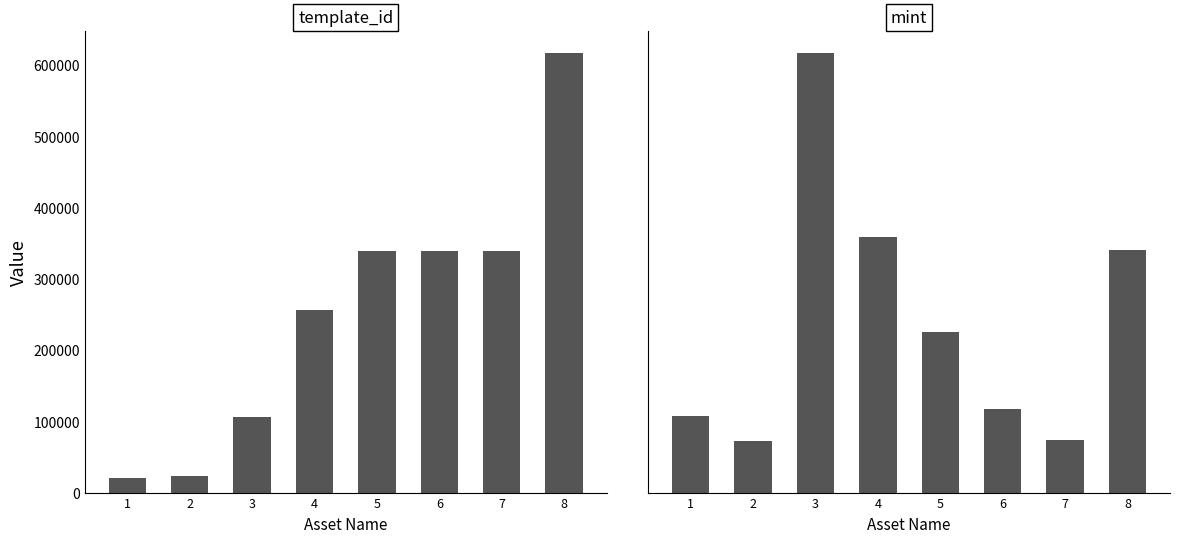

What is the sum of all mint values?

11899